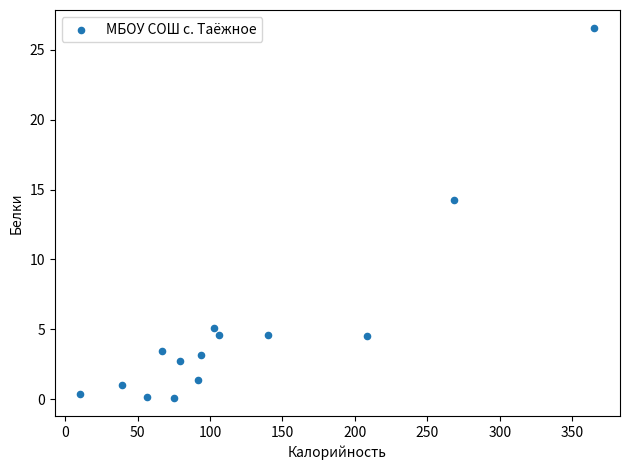

What Y value in the scatter plot is closest to 13?

14.3